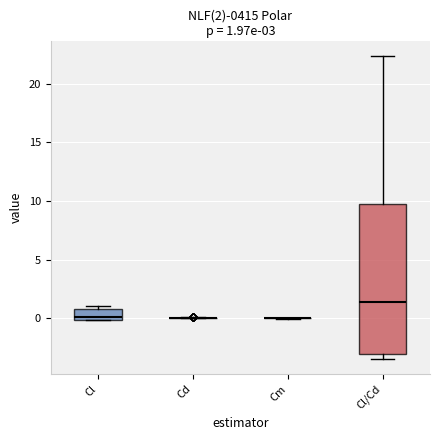

Comparing the boxes themselves (not the whiskers), which one is the tallest?

Cl/Cd